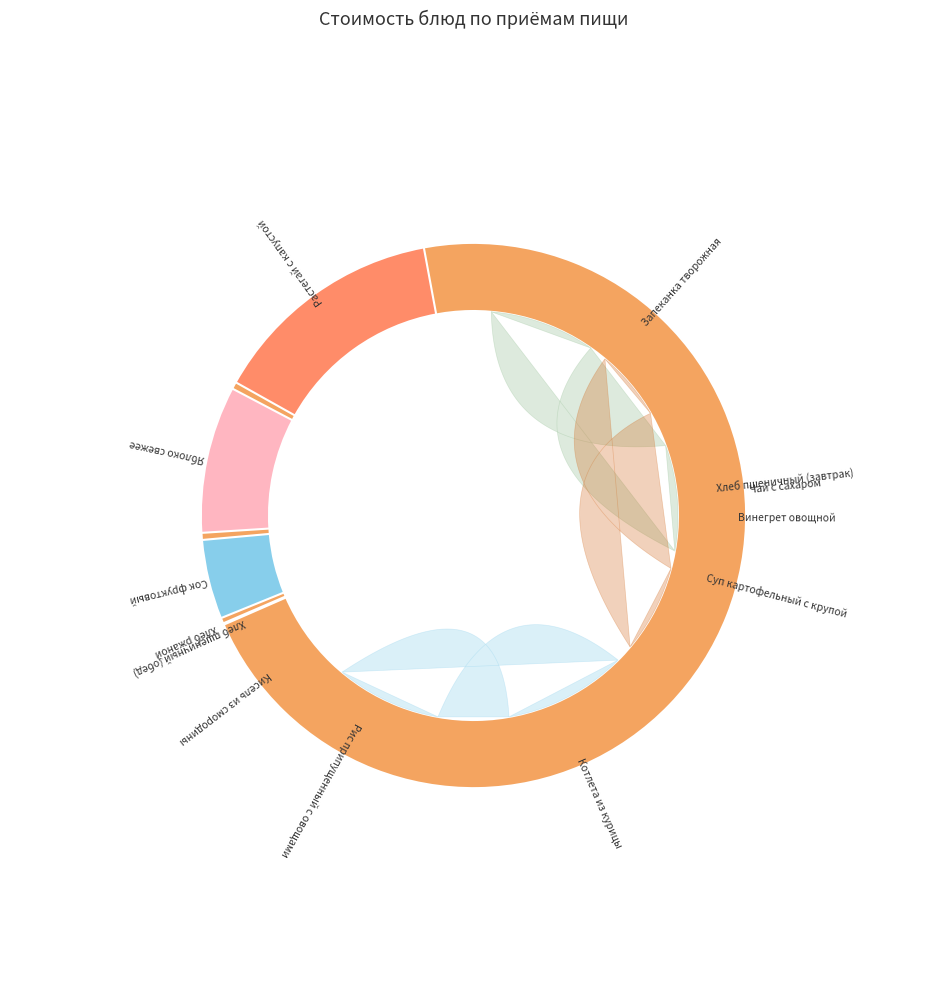

Which category has the biggest portion of the pie?

Котлета из курицы